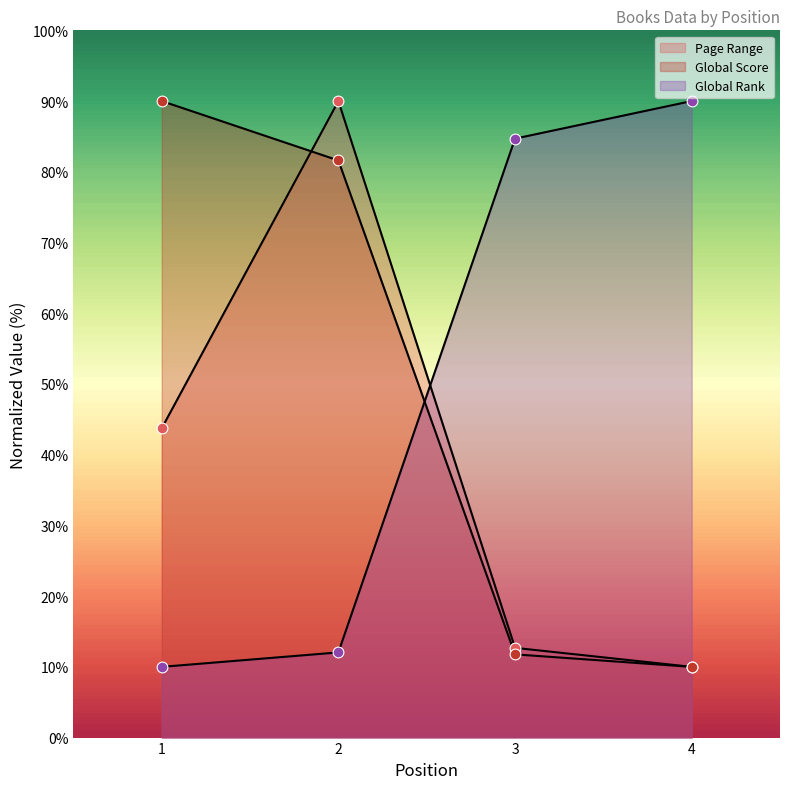

What are all the series names shown in the legend?

Page Range, Global Score, Global Rank